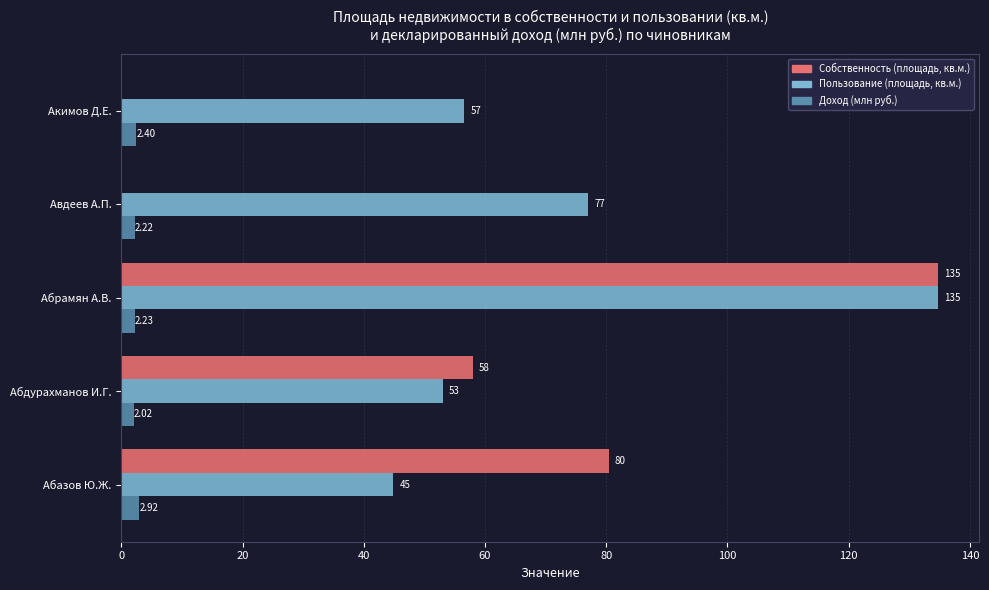

Which series has the widest spread of values?

Собственность (площадь, кв.м.)